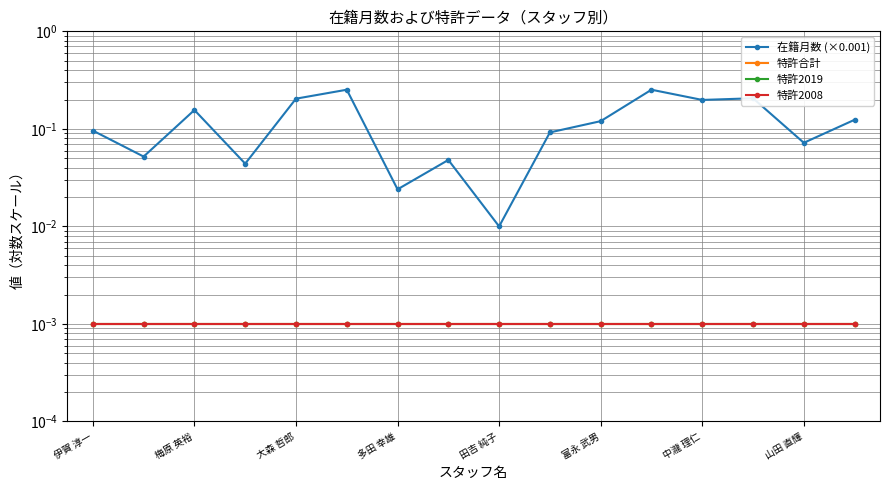

Which category has the lowest value in the 特許2019 series?

伊賀 淳一